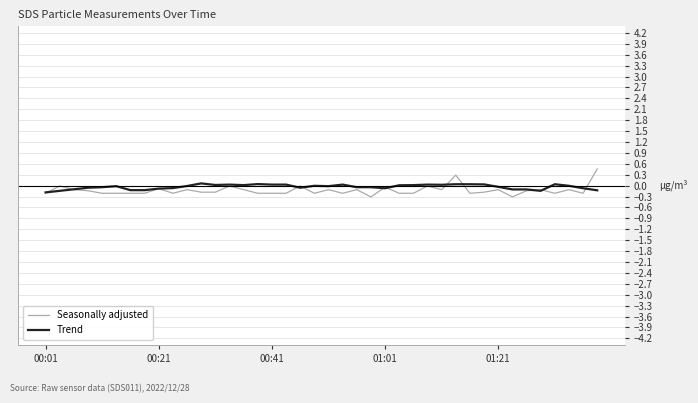

What is the smallest value displayed?

-0.3